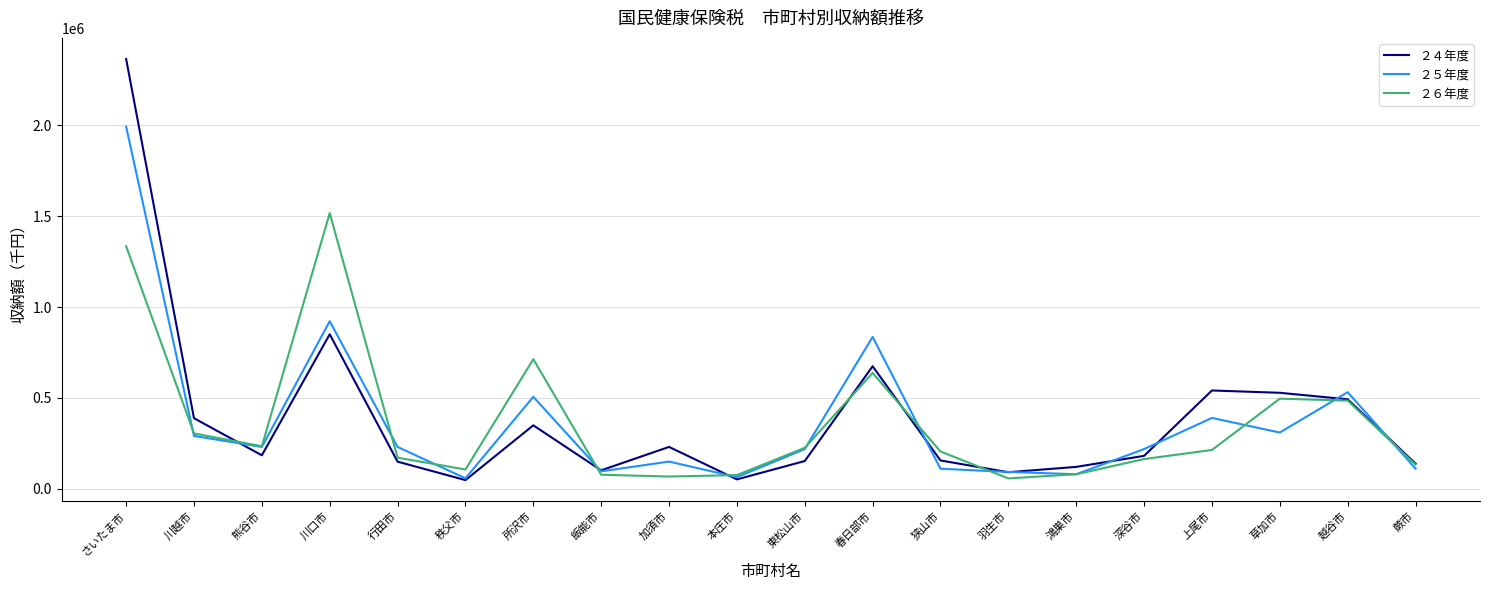

List the series in order of their peak value, highest first.

２４年度, ２５年度, ２６年度